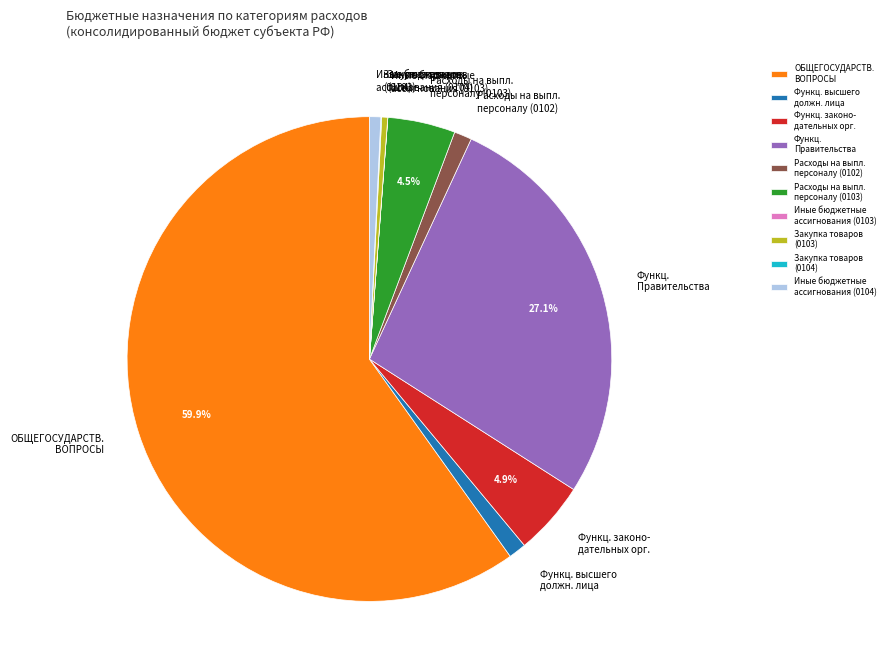

Do Функц. высшего должн. лица and Расходы на выпл. персоналу (0103) together represent more than half of the pie?

No